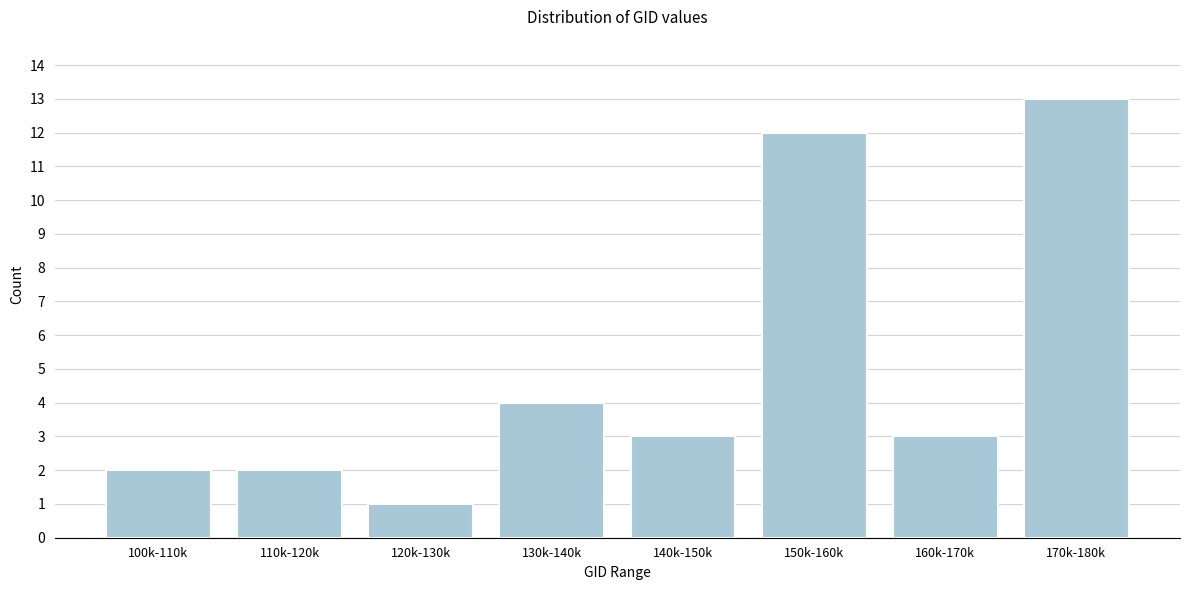

Reading left to right, what are all the values shown in this chart?

2	2	1	4	3	12	3	13